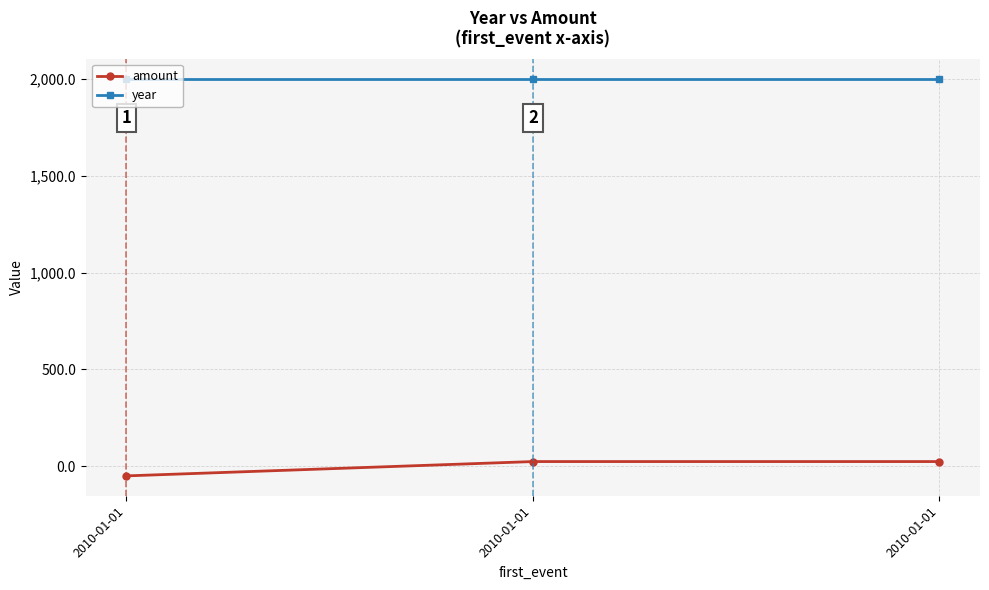

What are all the series names shown in the legend?

amount, year